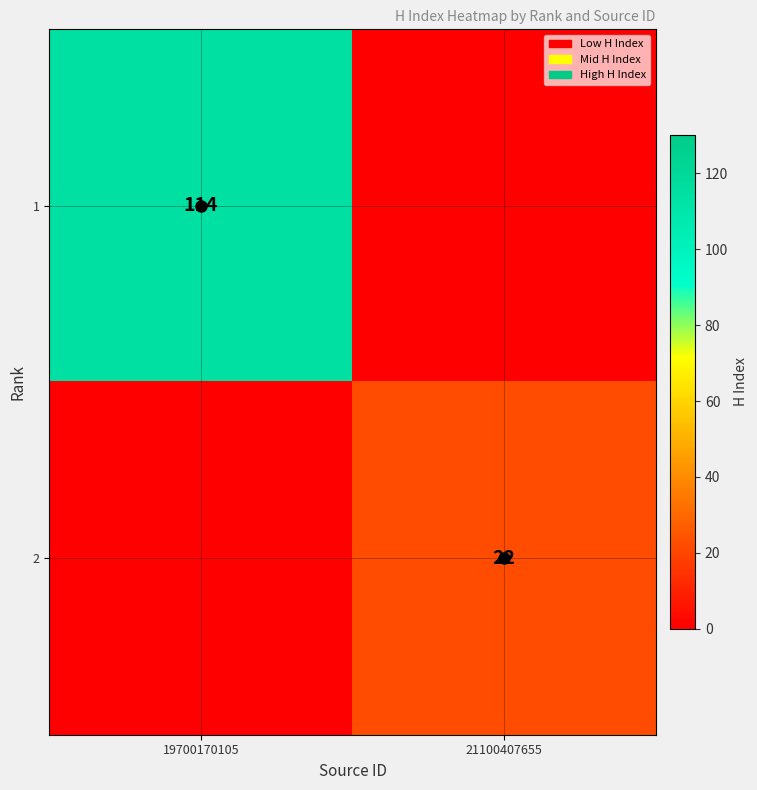

Count the number of data series in this chart.

2